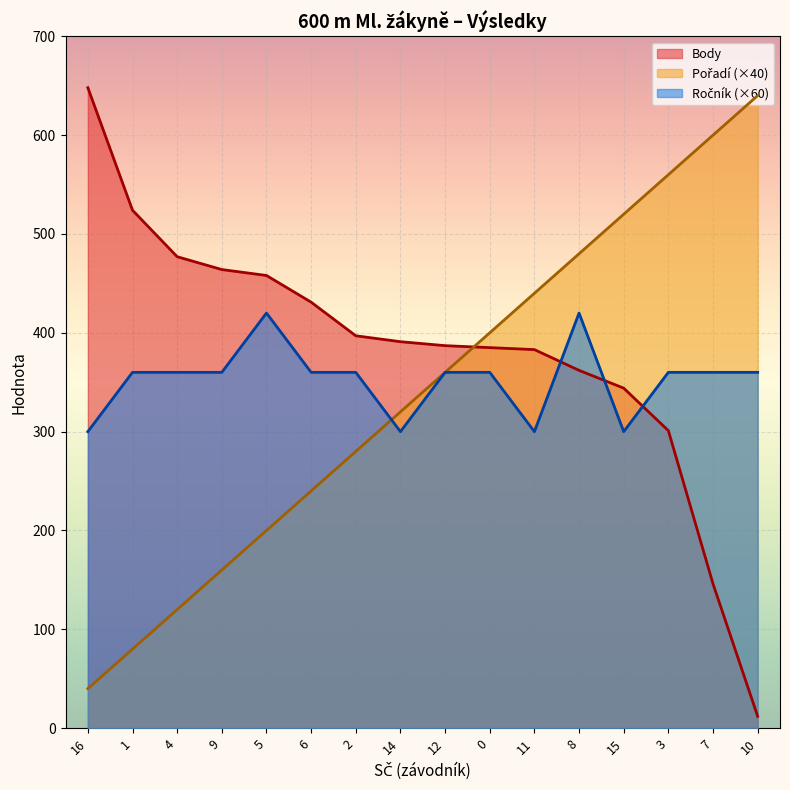

At 0, list the series in order from smallest to largest.

Ročník, Body, Pořadí